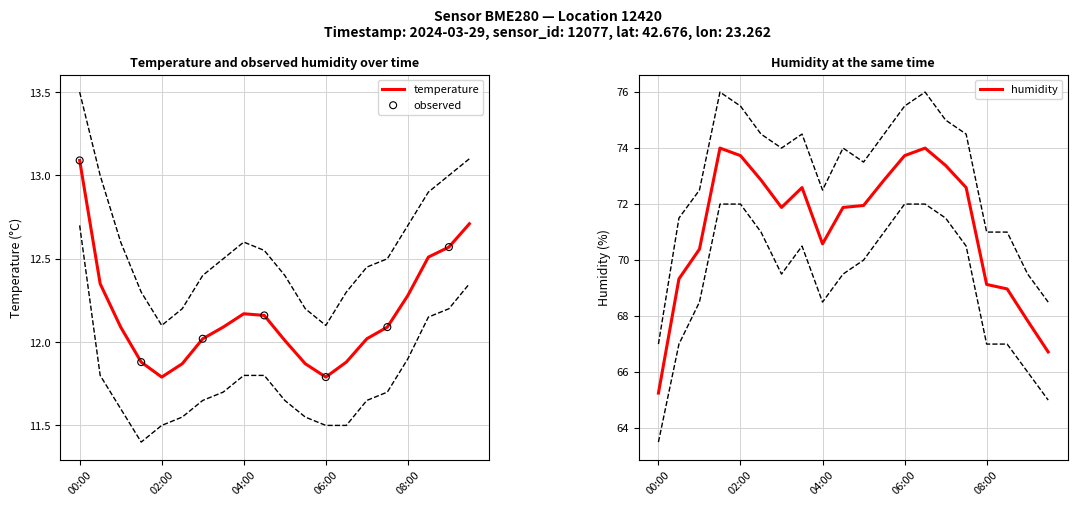

At how many categories does at least one series exceed 58?

20